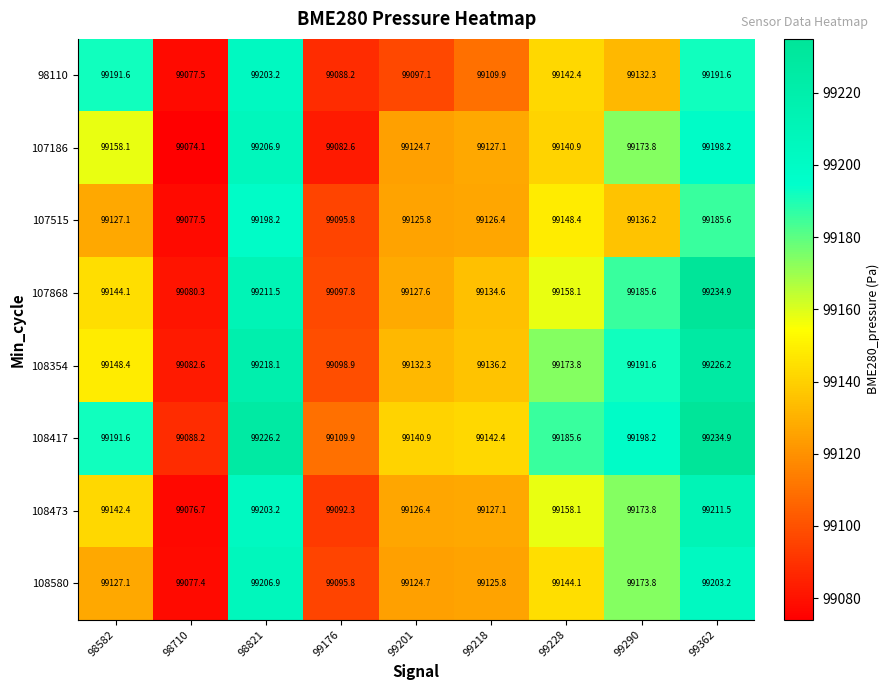

What is the sum of the 98110 values at 98582 and 99176?

198279.8